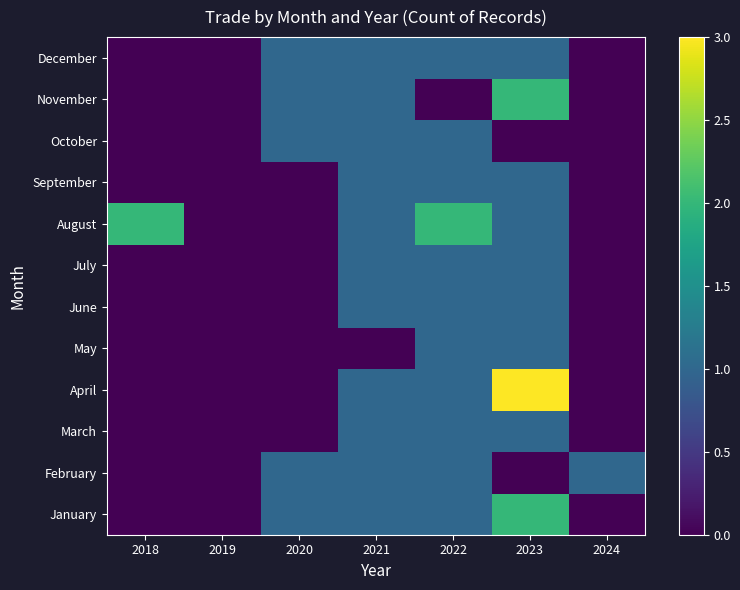

Reading left to right, transcribe all the data shown in this chart.

January: 2018=0	2019=0	2020=1	2021=1	2022=1	2023=2	2024=0
February: 2018=0	2019=0	2020=1	2021=1	2022=1	2023=0	2024=1
March: 2018=0	2019=0	2020=0	2021=1	2022=1	2023=1	2024=0
April: 2018=0	2019=0	2020=0	2021=1	2022=1	2023=3	2024=0
May: 2018=0	2019=0	2020=0	2021=0	2022=1	2023=1	2024=0
June: 2018=0	2019=0	2020=0	2021=1	2022=1	2023=1	2024=0
July: 2018=0	2019=0	2020=0	2021=1	2022=1	2023=1	2024=0
August: 2018=2	2019=0	2020=0	2021=1	2022=2	2023=1	2024=0
September: 2018=0	2019=0	2020=0	2021=1	2022=1	2023=1	2024=0
October: 2018=0	2019=0	2020=1	2021=1	2022=1	2023=0	2024=0
November: 2018=0	2019=0	2020=1	2021=1	2022=0	2023=2	2024=0
December: 2018=0	2019=0	2020=1	2021=1	2022=1	2023=1	2024=0